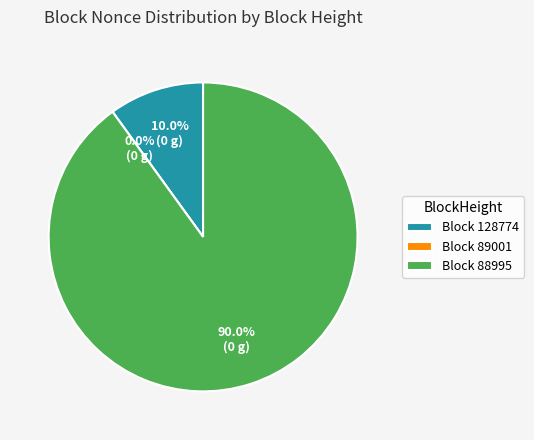

To the nearest percent, what is the average slice percentage?

33%